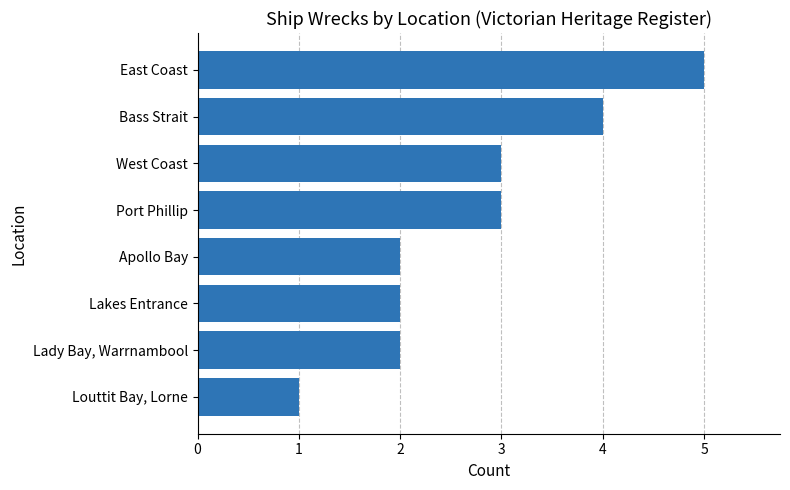

How many data points are less than 3?

4